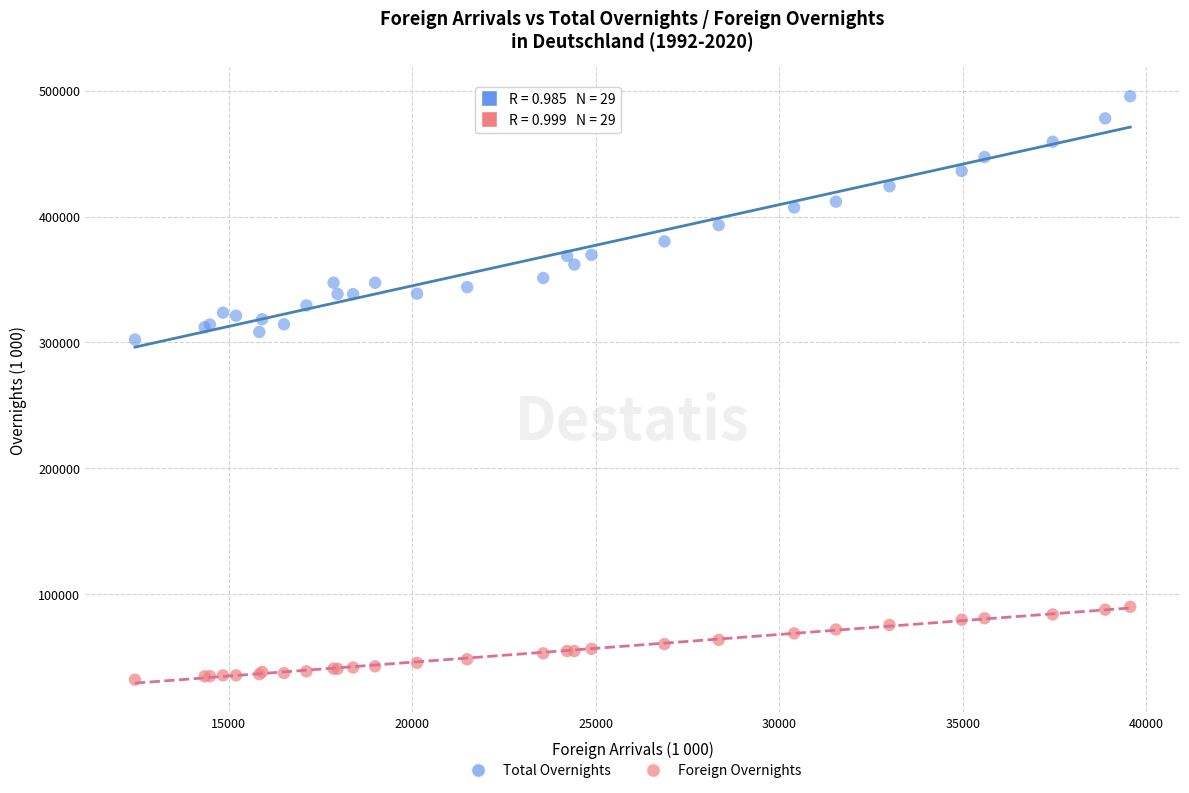

Across all series, what Y value is closest to 263817?

302314.0